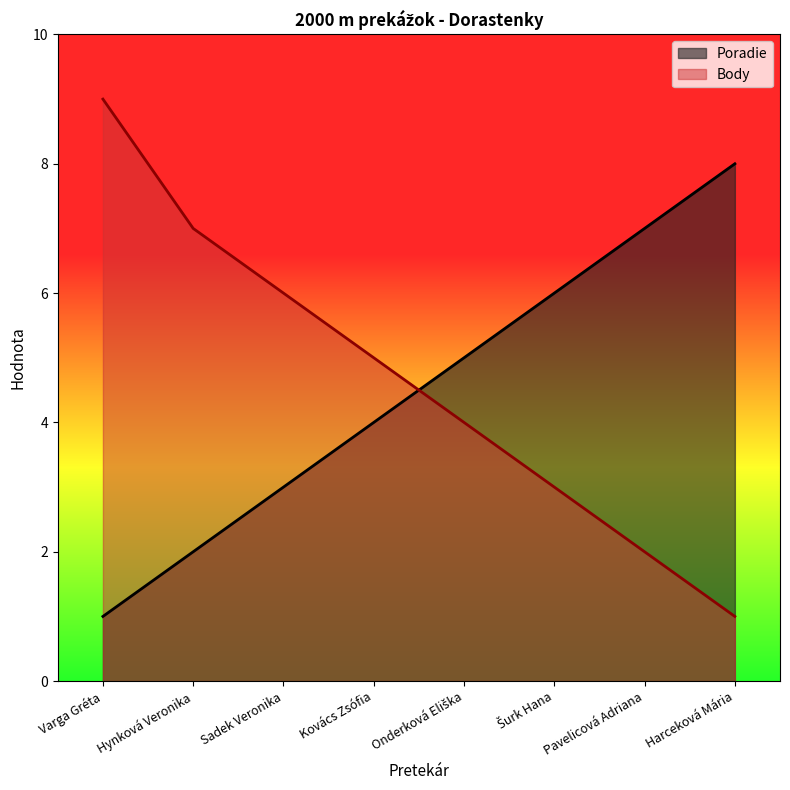

Which label corresponds to the largest value in the chart?

Varga Gréta